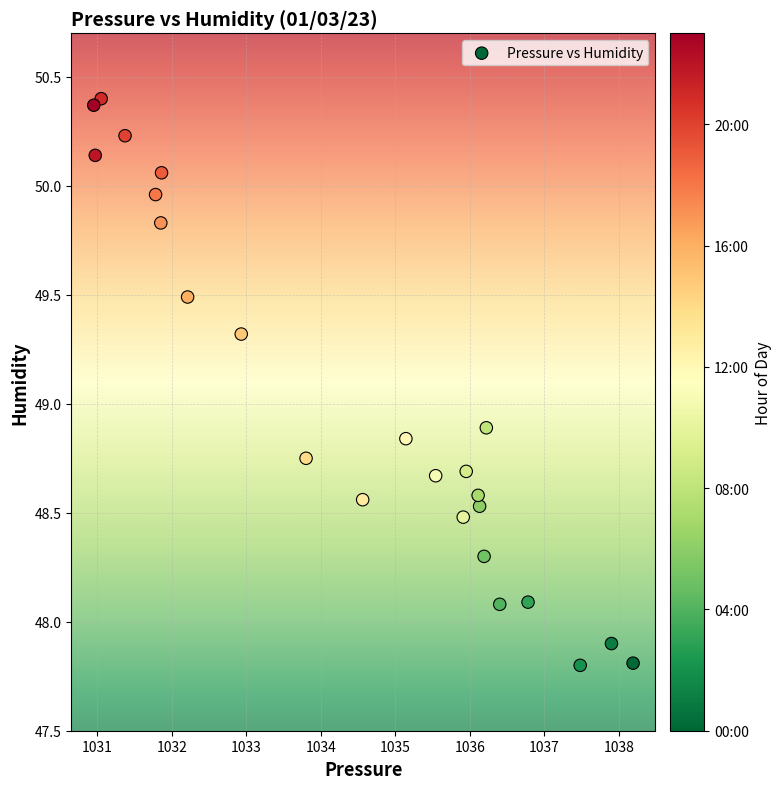

What Y value in the scatter plot is closest to 49?

48.9